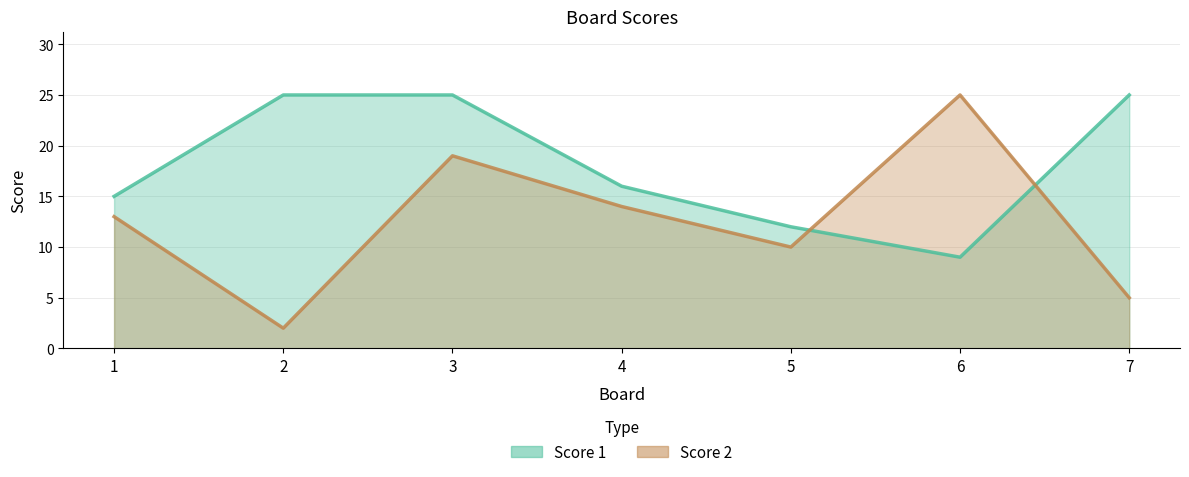

In Score 1, how many points are lower than both neighbors (excluding endpoints)?

1